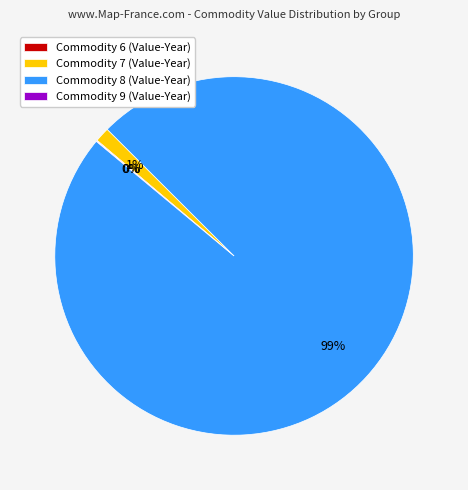

True or false: Commodity 7 (Value-Year) accounts for 11% of the total.

False